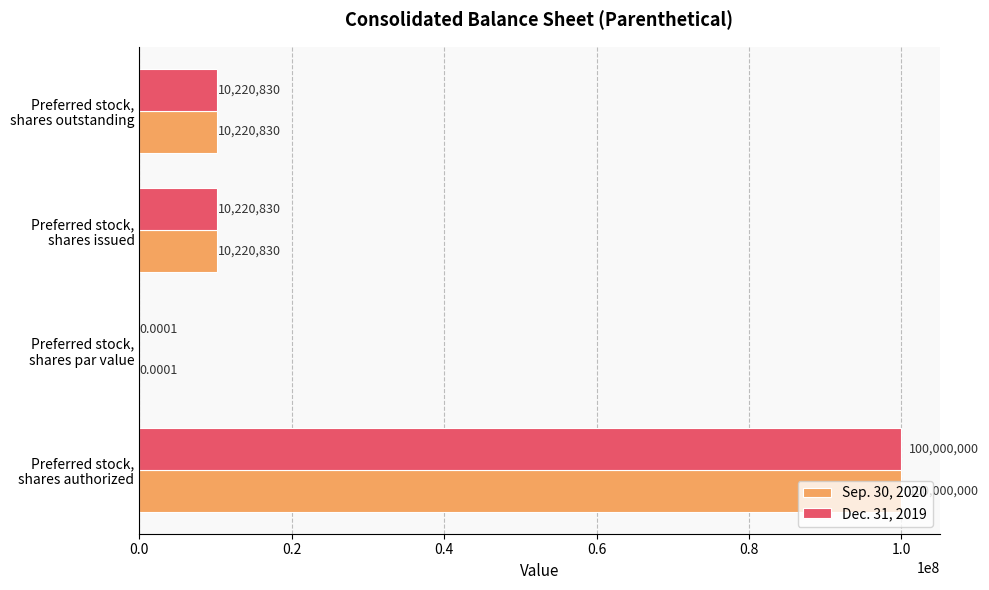

How many categories are shown in the chart?

4